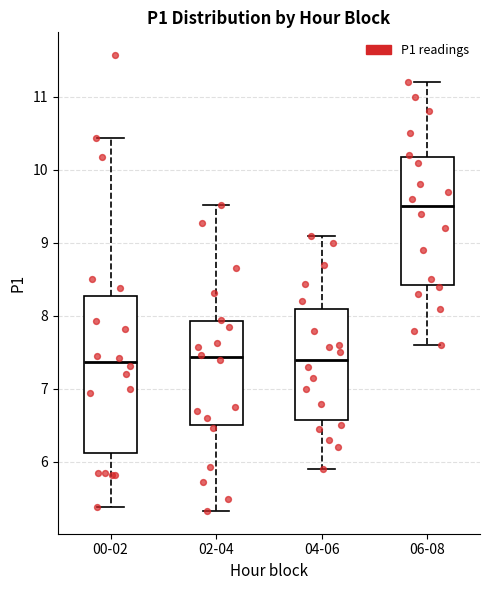

Where does the lower whisker of the box for 06-08 end on the y-axis? The values are not printed on the chart, so give them approximately, as read against the axis.

7.6